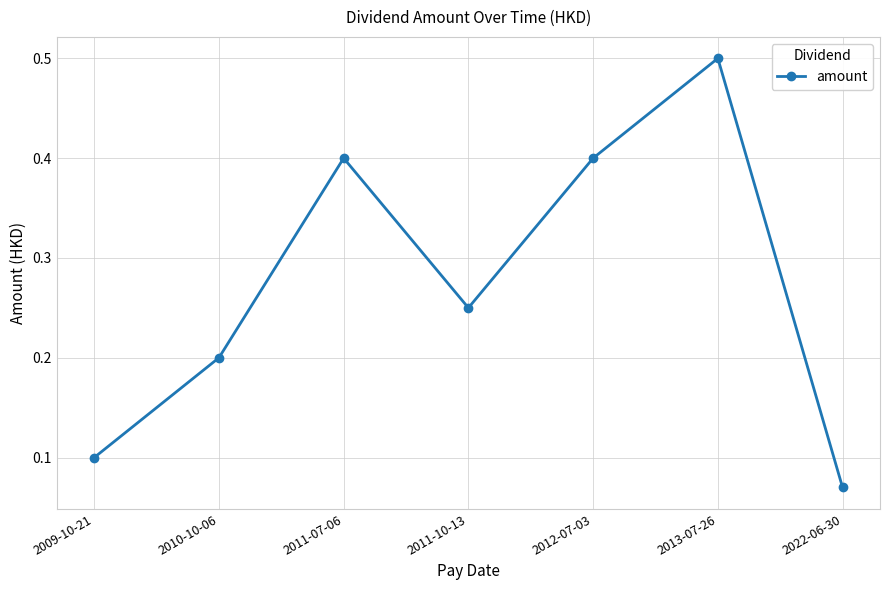

What is the difference between the maximum and minimum values?

0.4